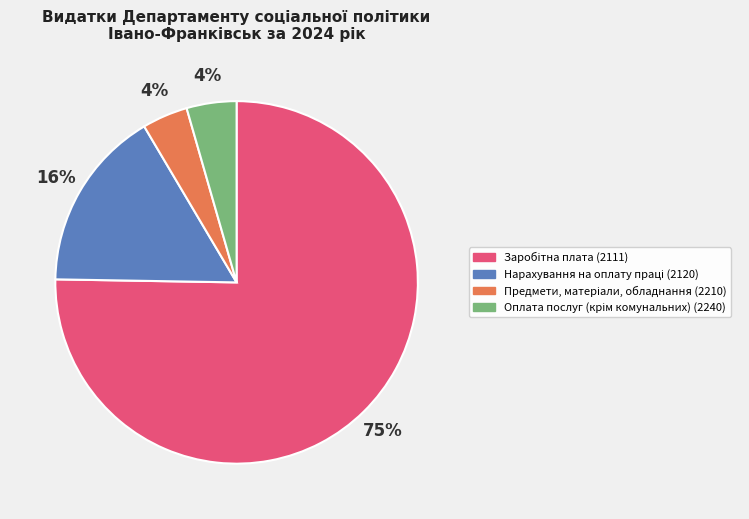

To the nearest percent, what is the average slice percentage?

25%